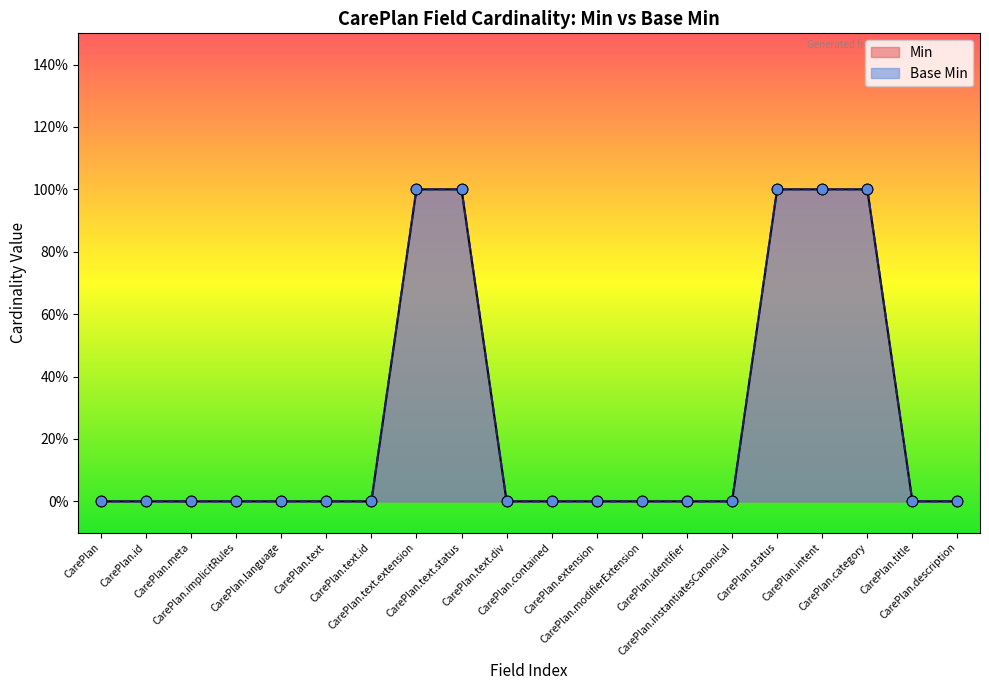

What are all the series names shown in the legend?

Min, Base Min